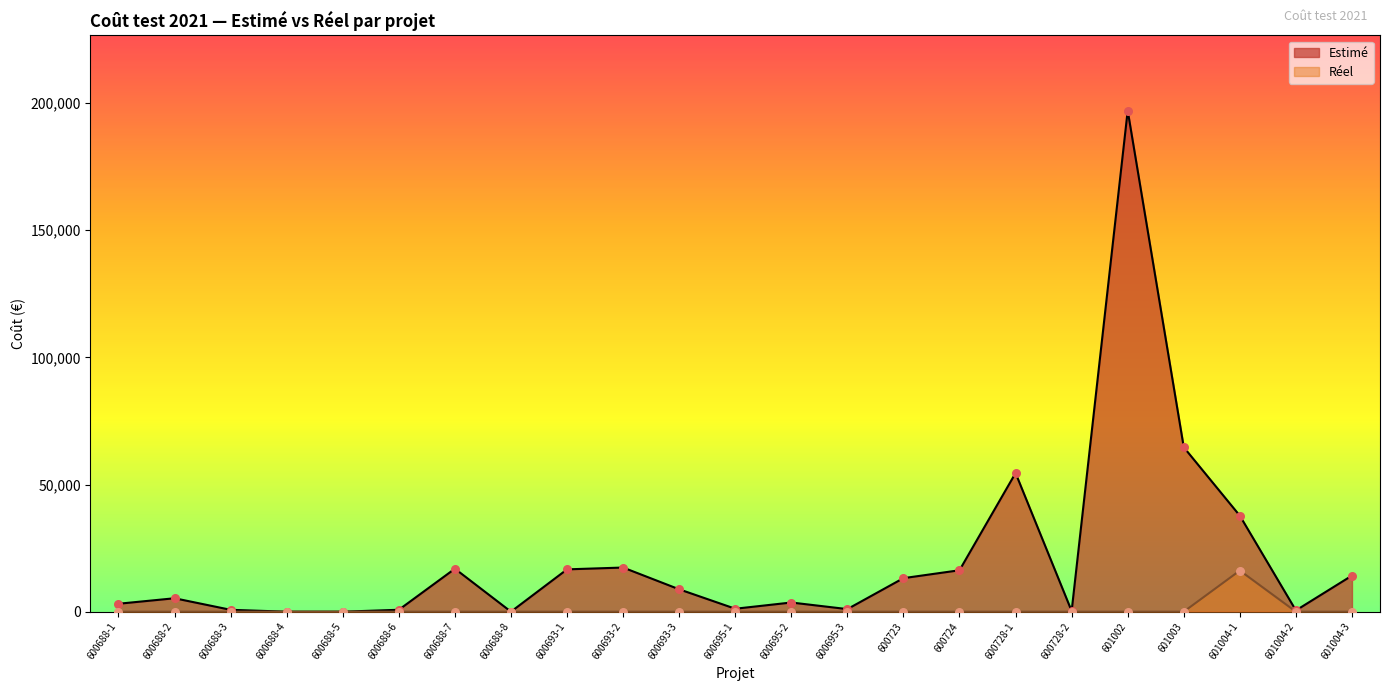

Which series reaches the minimum Y coordinate?

Estimé